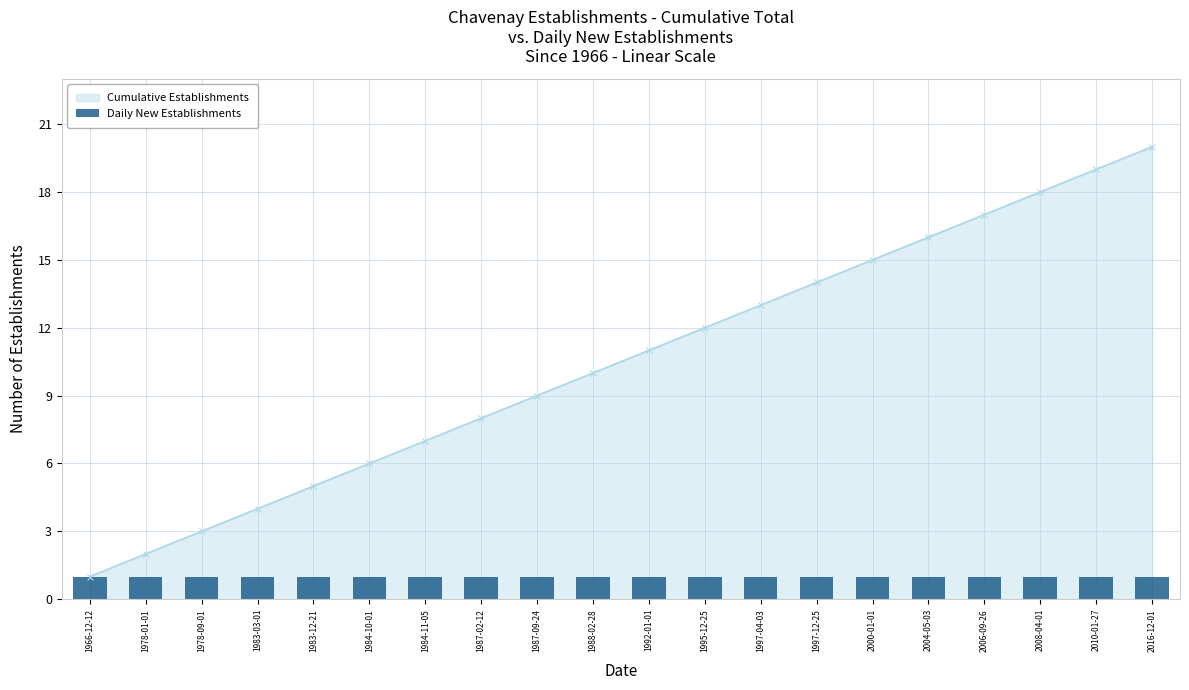

Which label corresponds to the smallest value in the chart?

1966-12-12